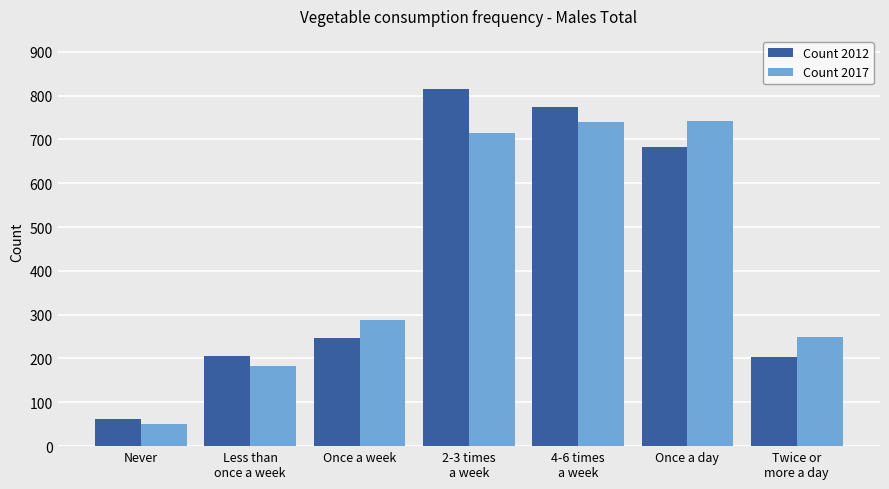

Which label corresponds to the smallest value in the chart?

Never